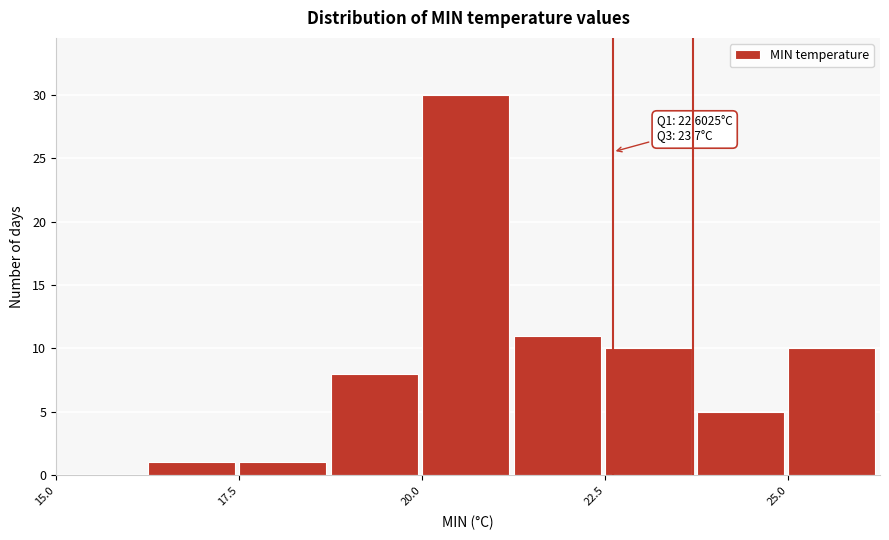

Read against the x-axis, roughly where is the centre of the tallest bar?

20.5